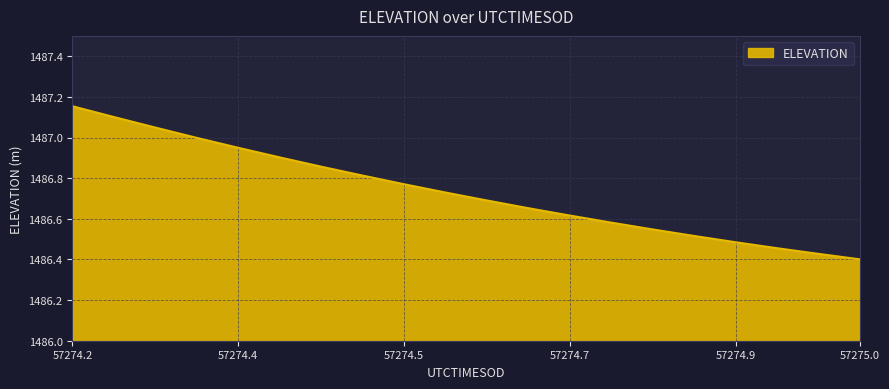

What is the difference between the maximum and minimum values?

0.8